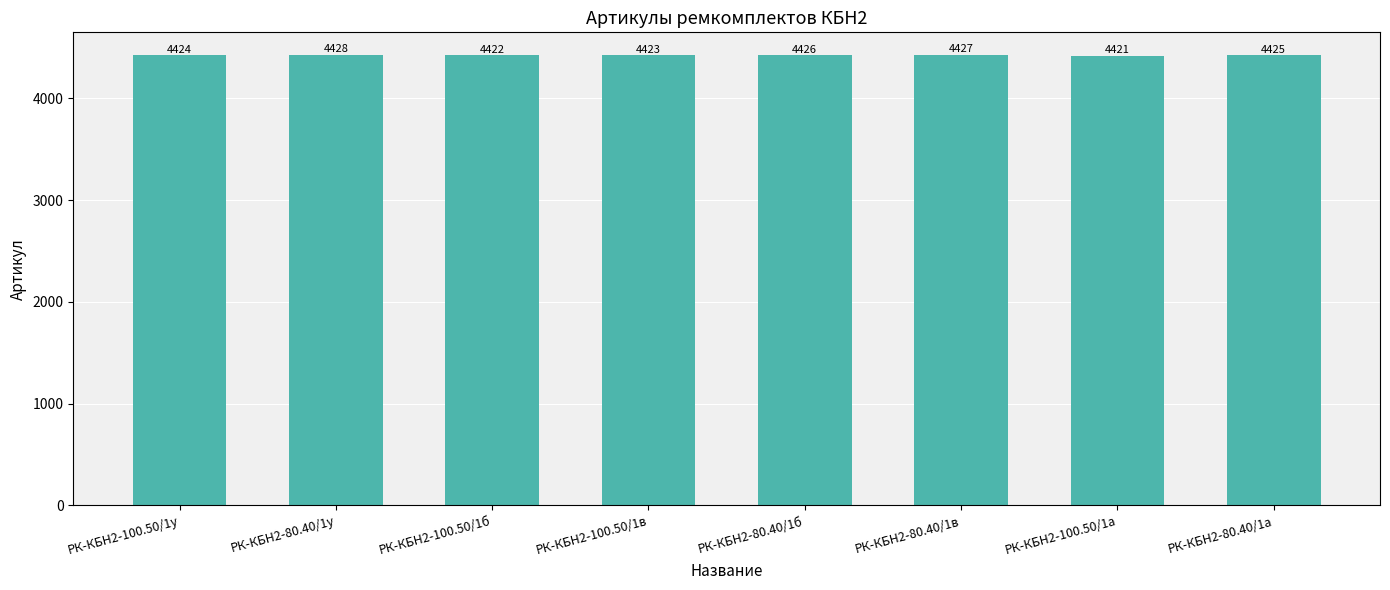

What is the label of the 5th bar from the left?

РК-КБН2-80.40/1б